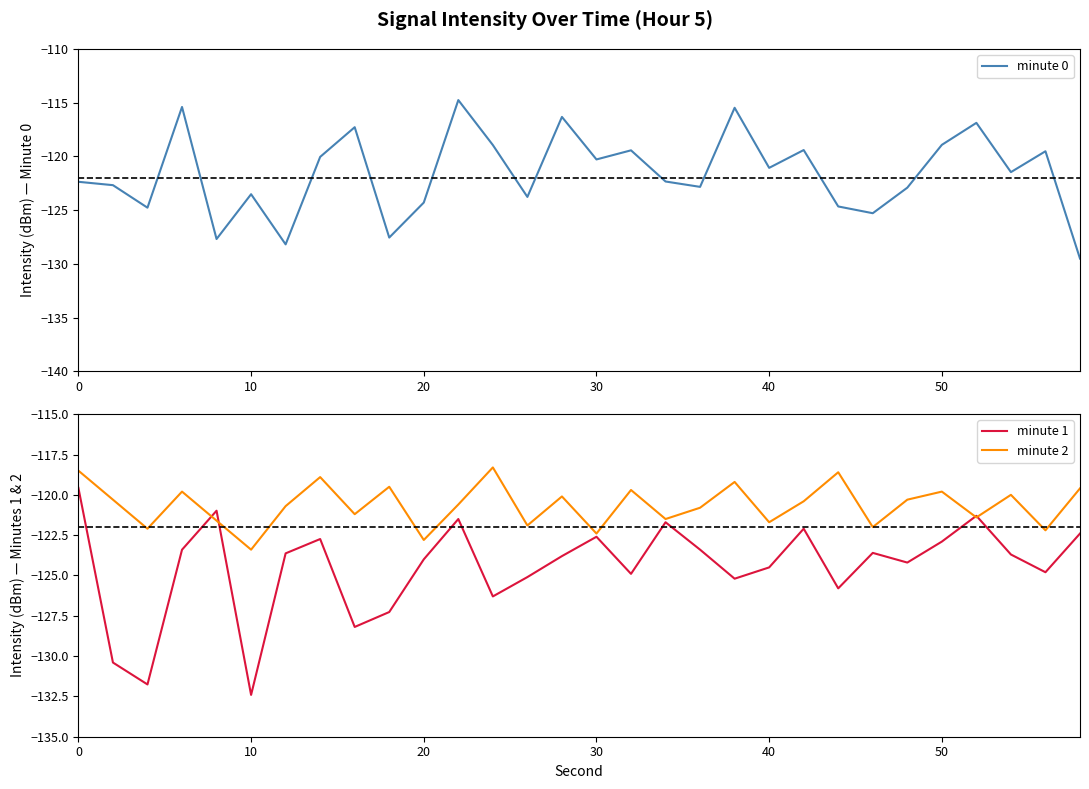

What is the maximum value for minute 2?

-118.3